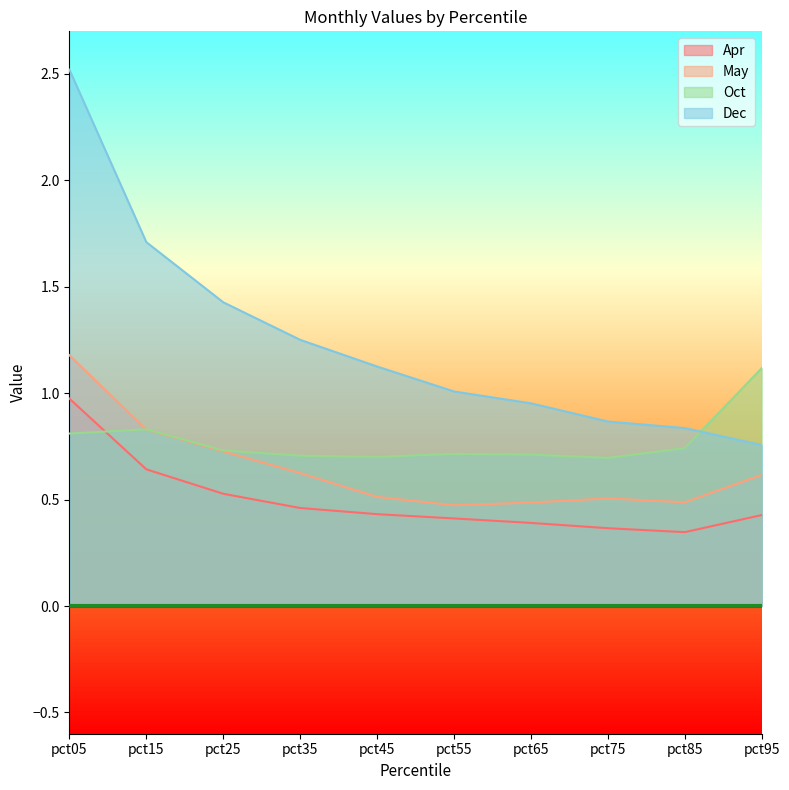

Where is Apr nearest to the value 0?

pct85